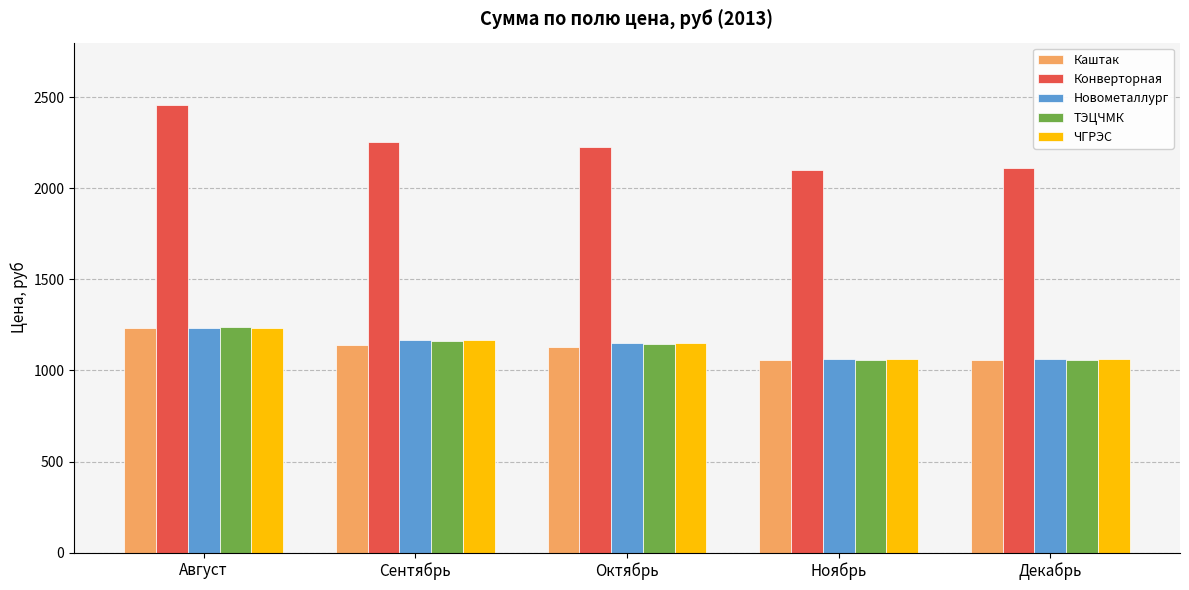

What is the total value across all series at Декабрь?

6350.7